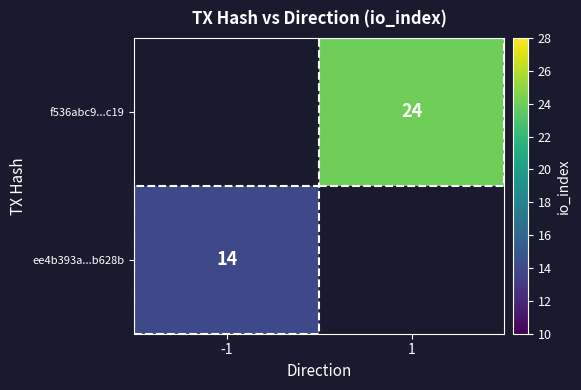

What is the greatest value displayed?

24